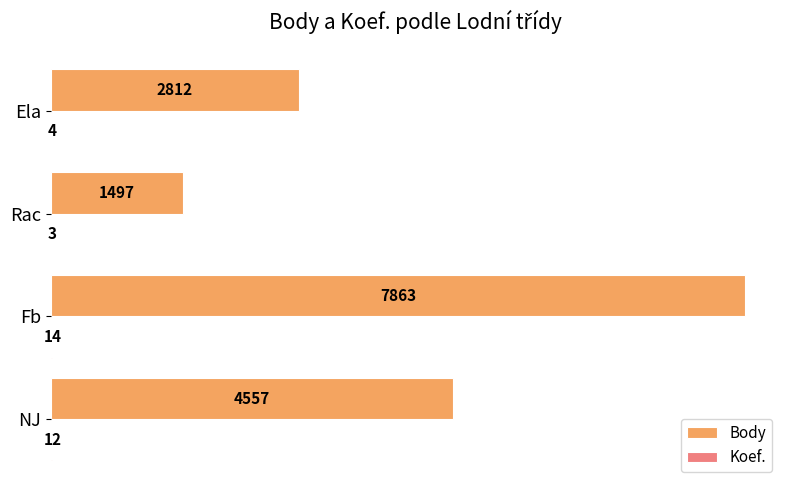

What is the approximate value of Body at Ela, to the nearest 100?

2800